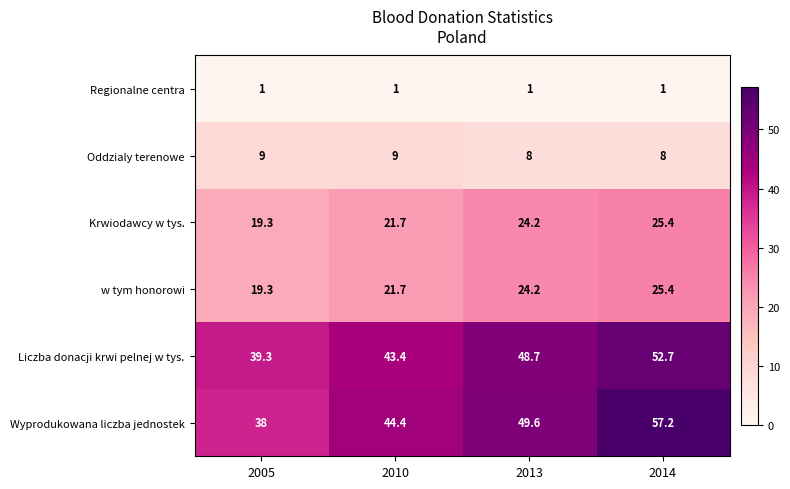

Which series has the widest spread of values?

Wyprodukowana liczba jednostek